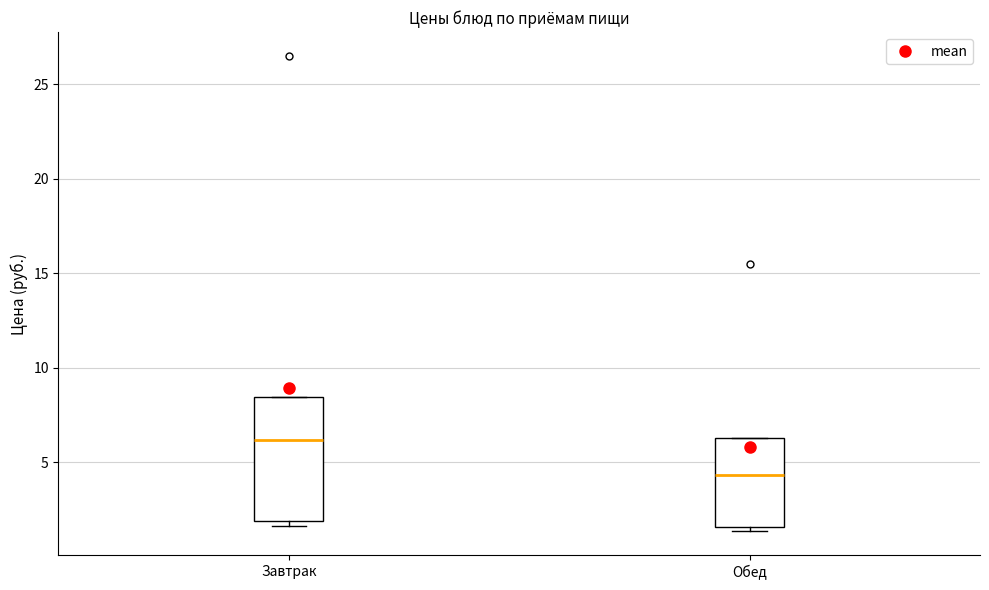

Reading left to right, read every box against the y-axis: the position of its median line, the range the box covers, and the ends of its whiskers. The values are not printed on the chart, so give them approximately, as read against the axis.

Завтрак: median 6.0, box 2.0 to 8.5, whiskers 1.5 to 8.5
Обед: median 4.5, box 1.5 to 6.5, whiskers 1.5 (just below the box's lower edge) to 6.5